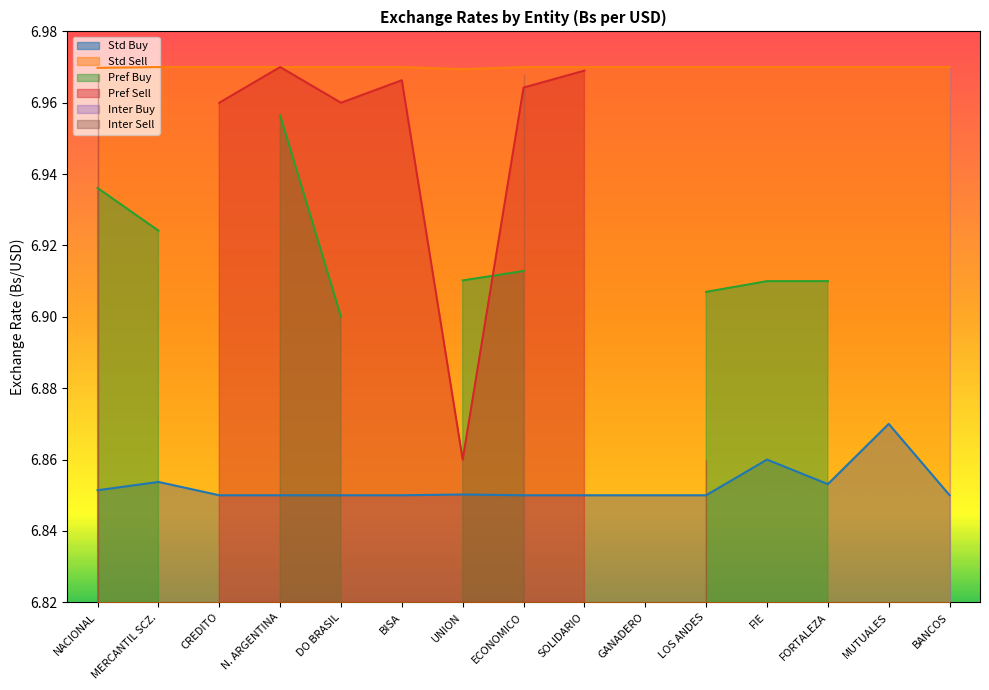

What are all the series names shown in the legend?

Std Buy, Std Sell, Pref Buy, Pref Sell, Inter Buy, Inter Sell